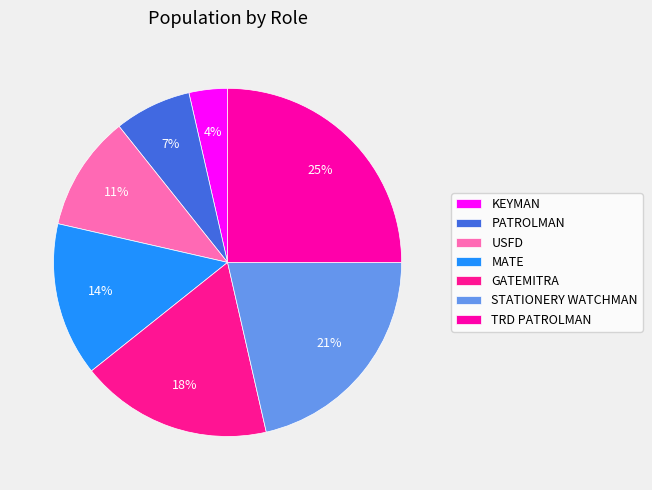

Does TRD PATROLMAN account for over 50% of the chart?

No